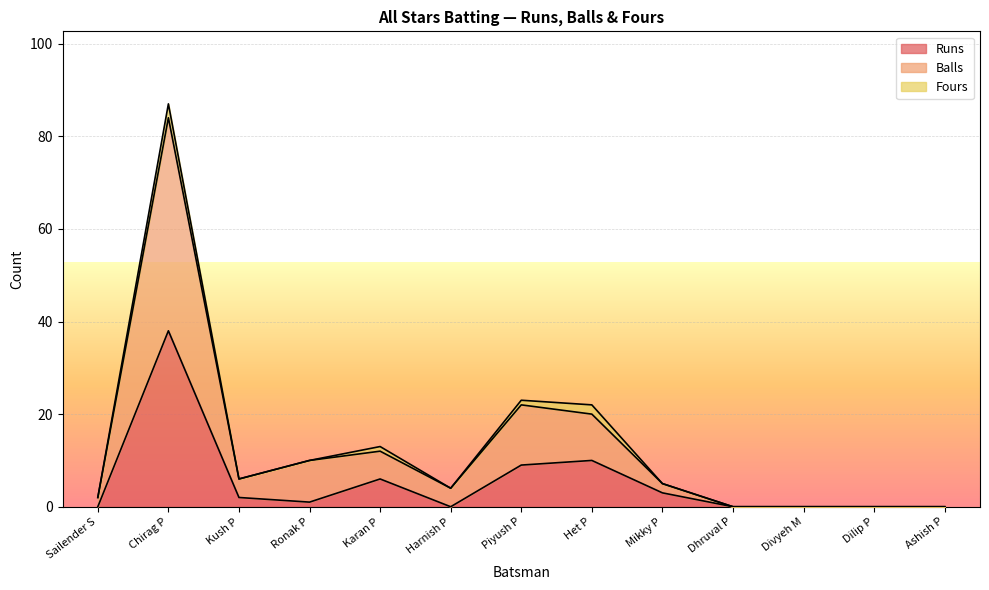

How many lines are shown in the chart?

3